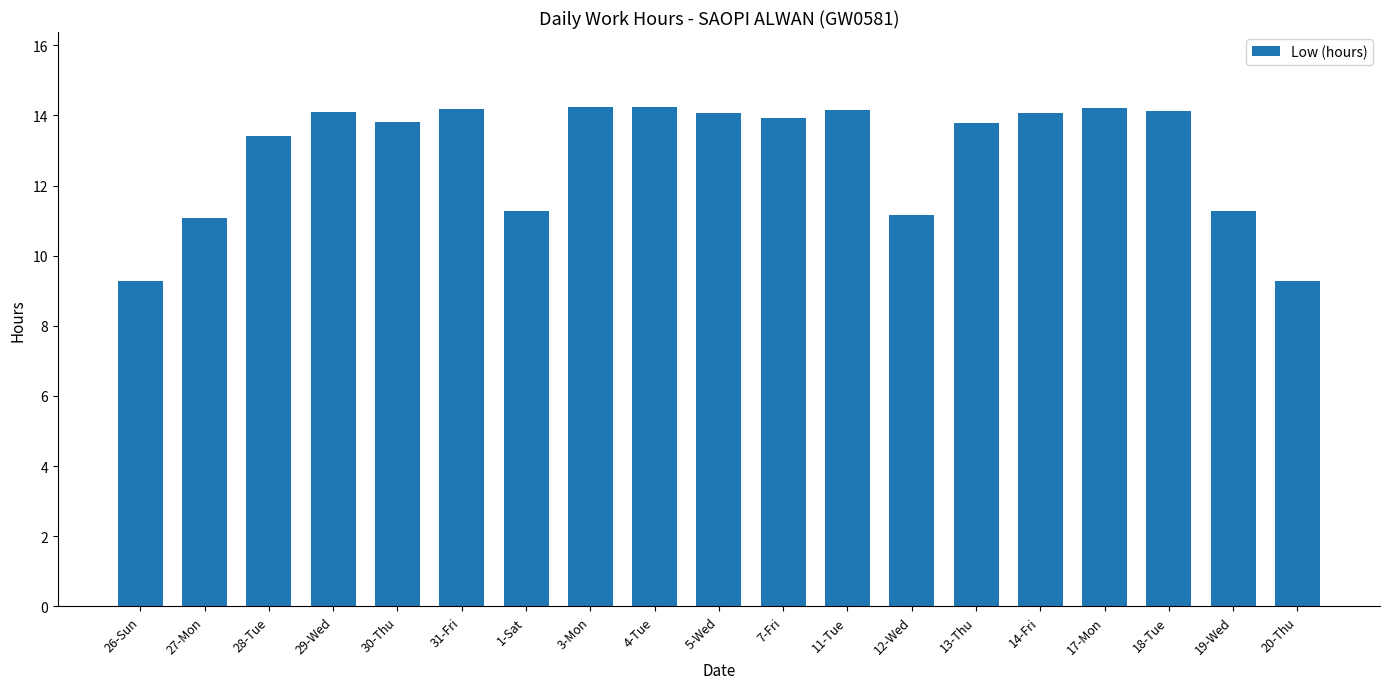

What position from the left is 12-Wed?

13